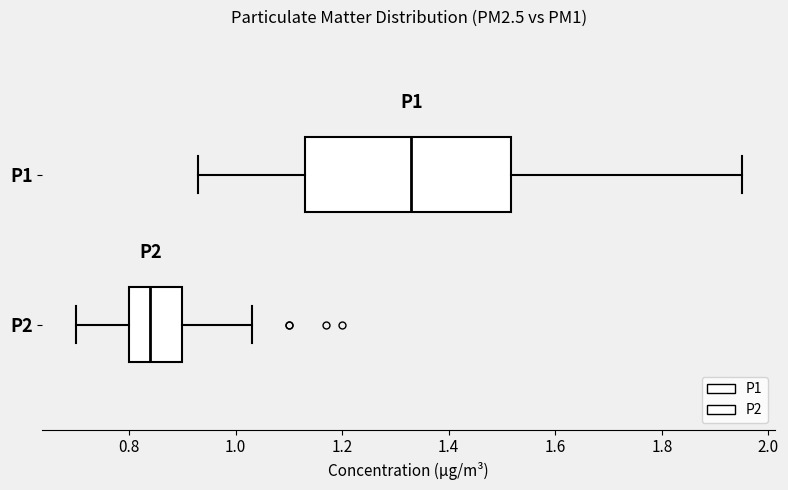

Where does the median line of the box for P2 sit on the x-axis? The values are not printed on the chart, so give them approximately, as read against the axis.

0.84